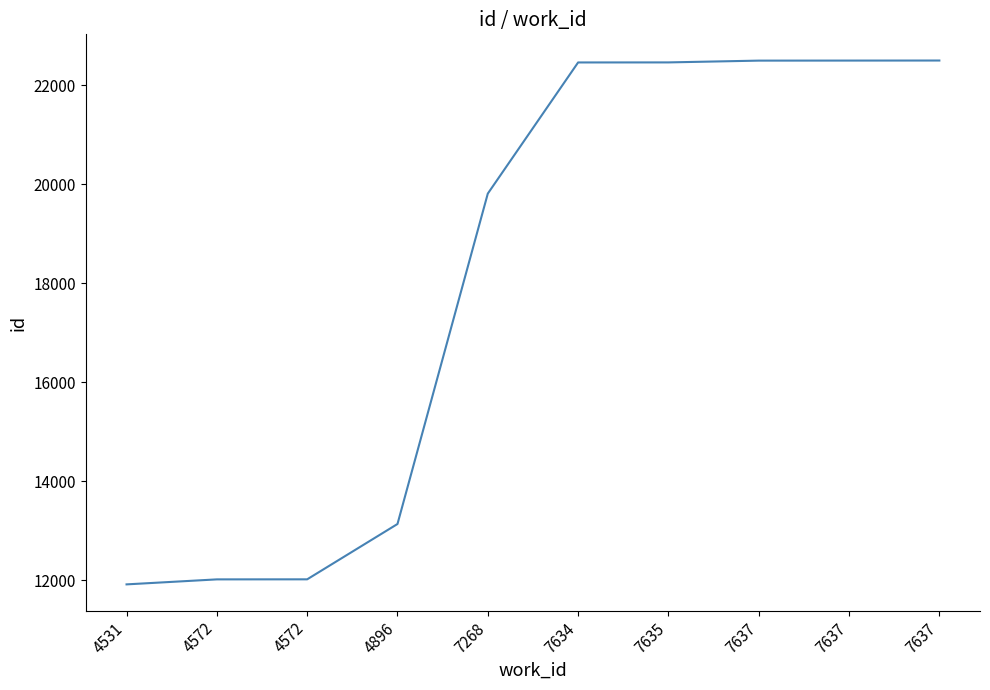

True or false: the data has more than 0 interior local peaks.

False